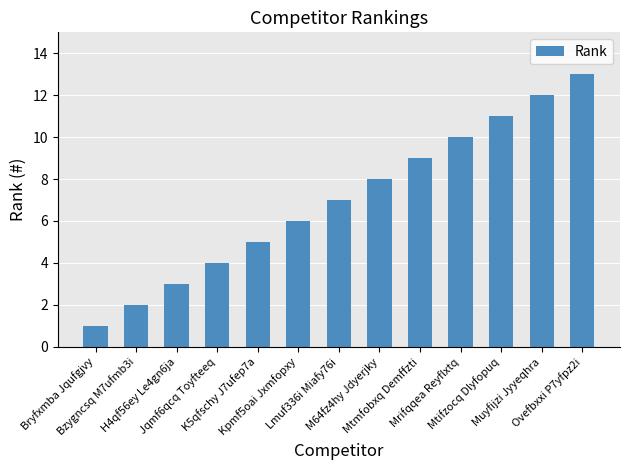

What is the average value?

7